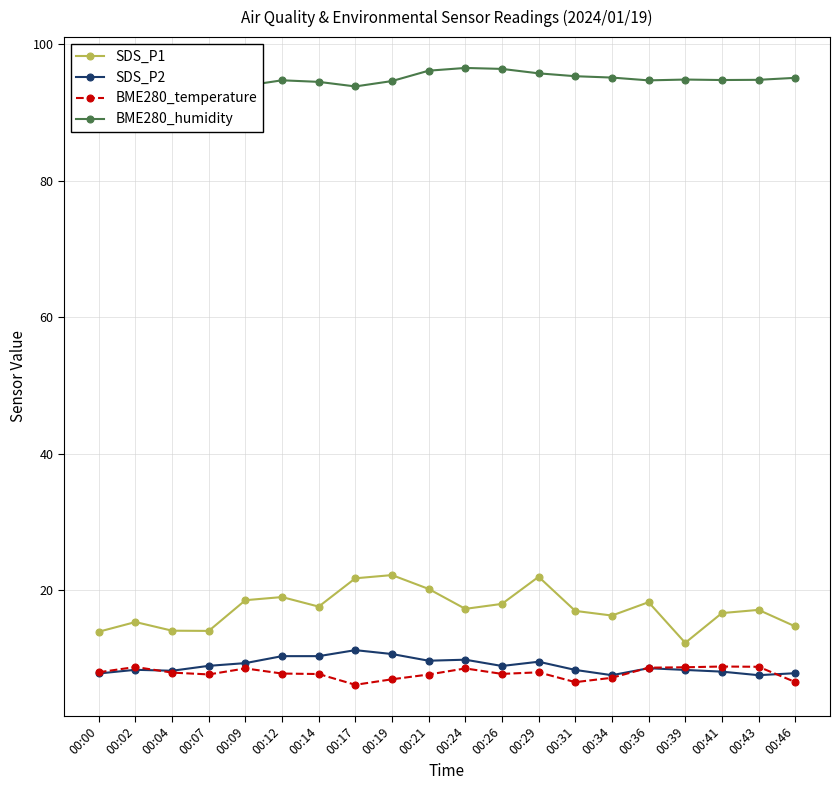

What is the difference between the maximum and minimum values in the SDS_P1 series?

9.9